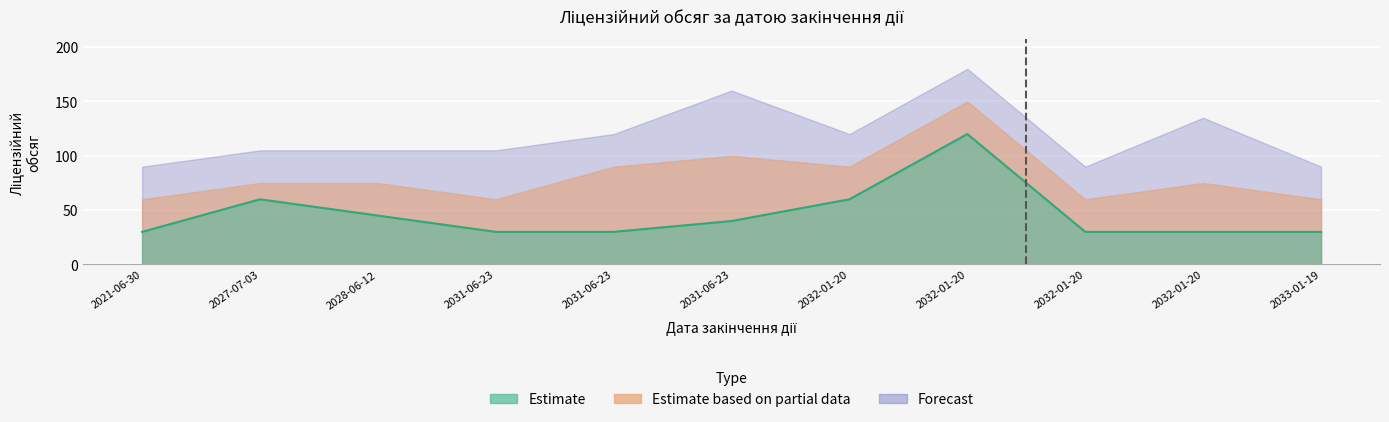

What is the sum of all Forecast values?

405